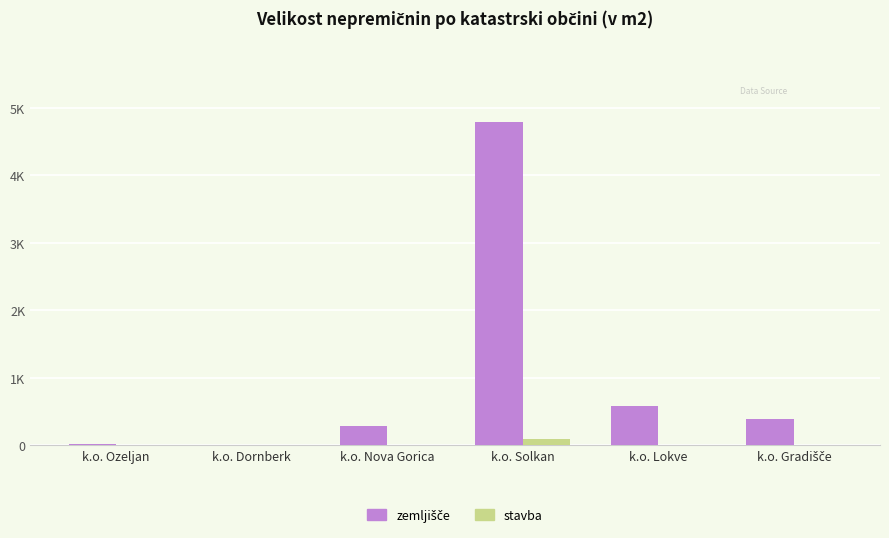

Is it true that zemljišče equals 4796 at k.o. Solkan?

True